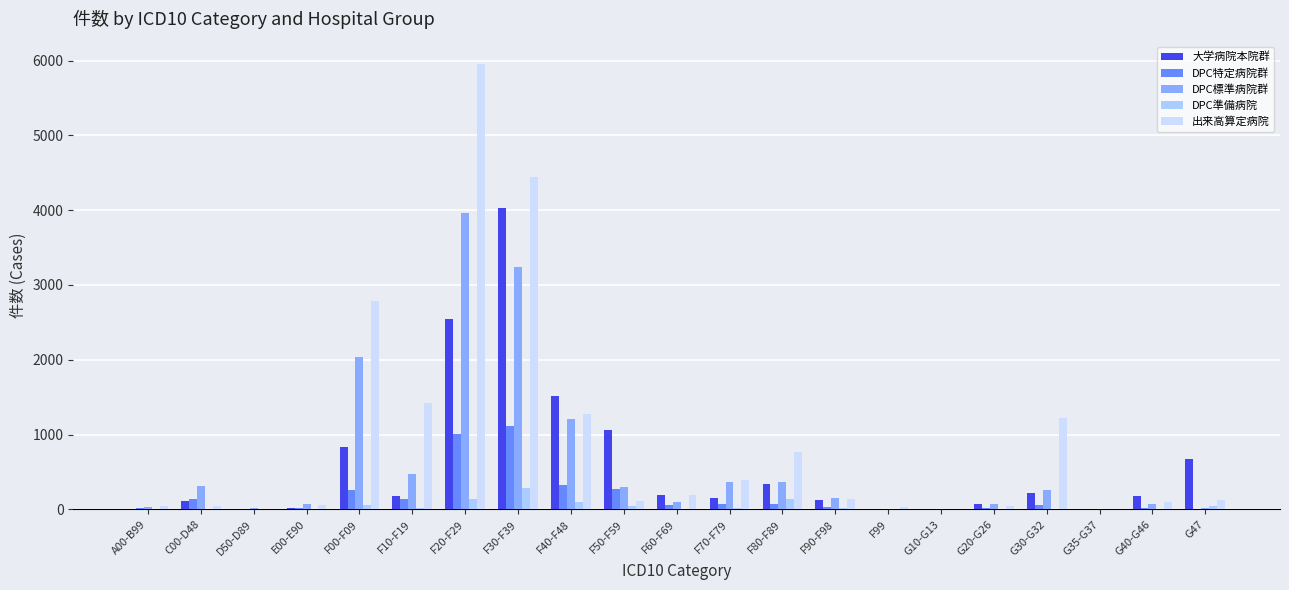

Does the chart contain stacked bars?

No